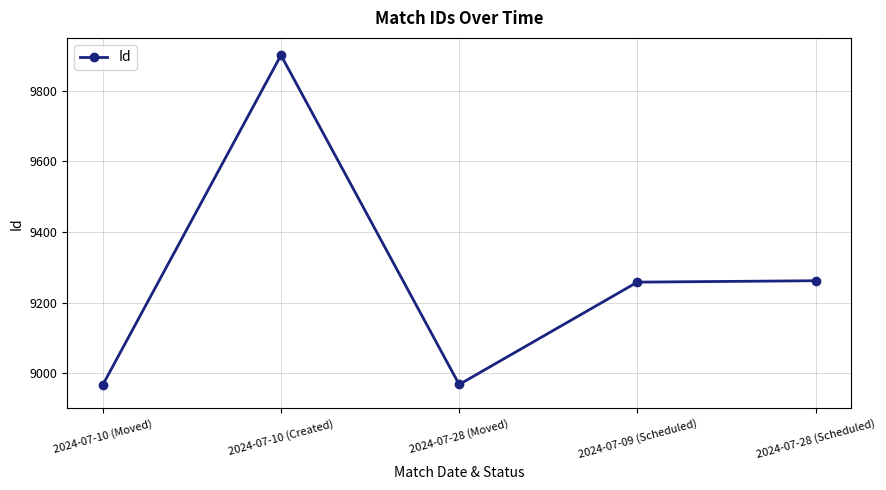

The chart shows a value of 8967 at 2024-07-10 (Moved). True or false?

True